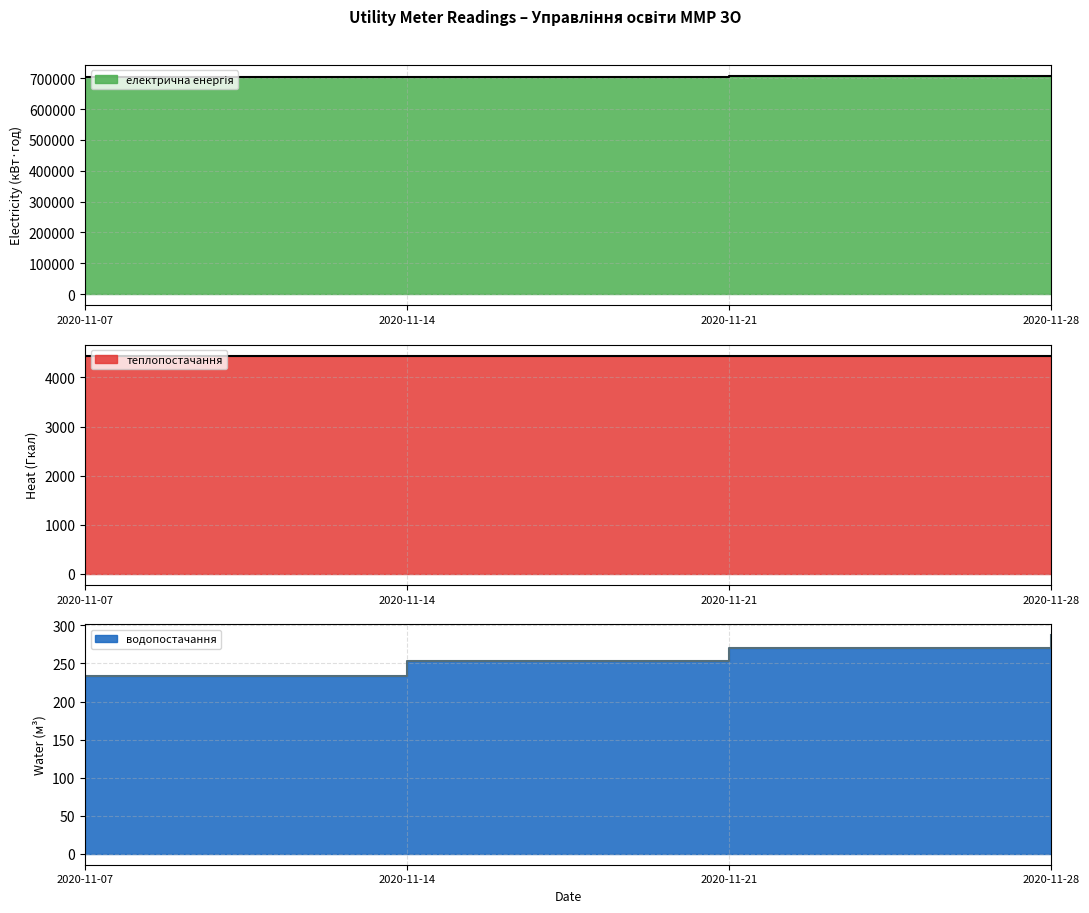

What is the minimum value for водопостачання?

233.1